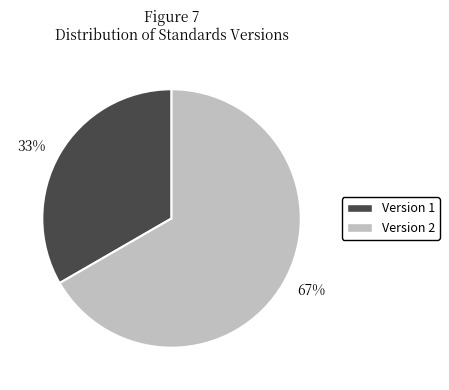

Count the number of slices in the pie.

2